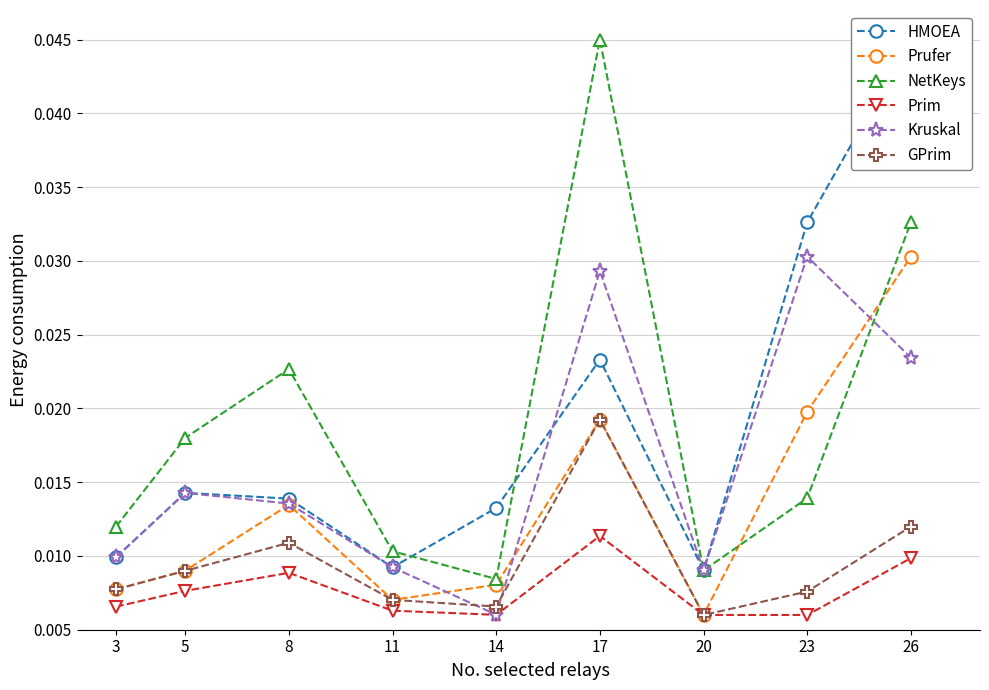

True or false: Prim has a value of 0.0 at 17.

False